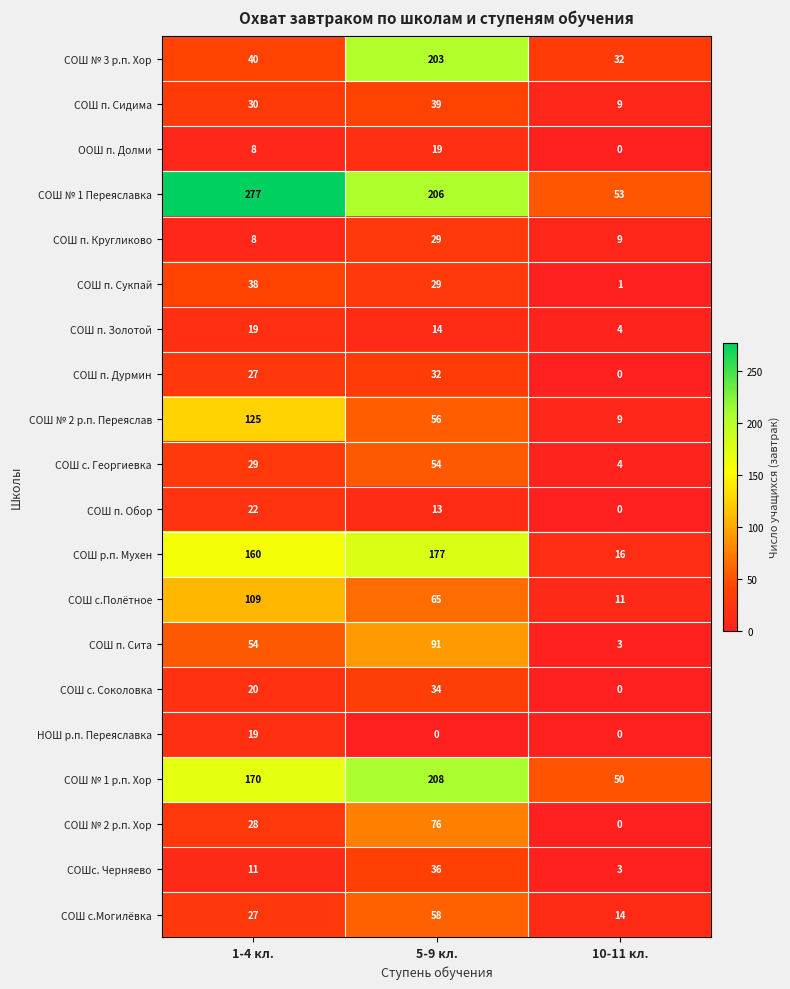

What is the sum of all СОШ п. Обор values?

35